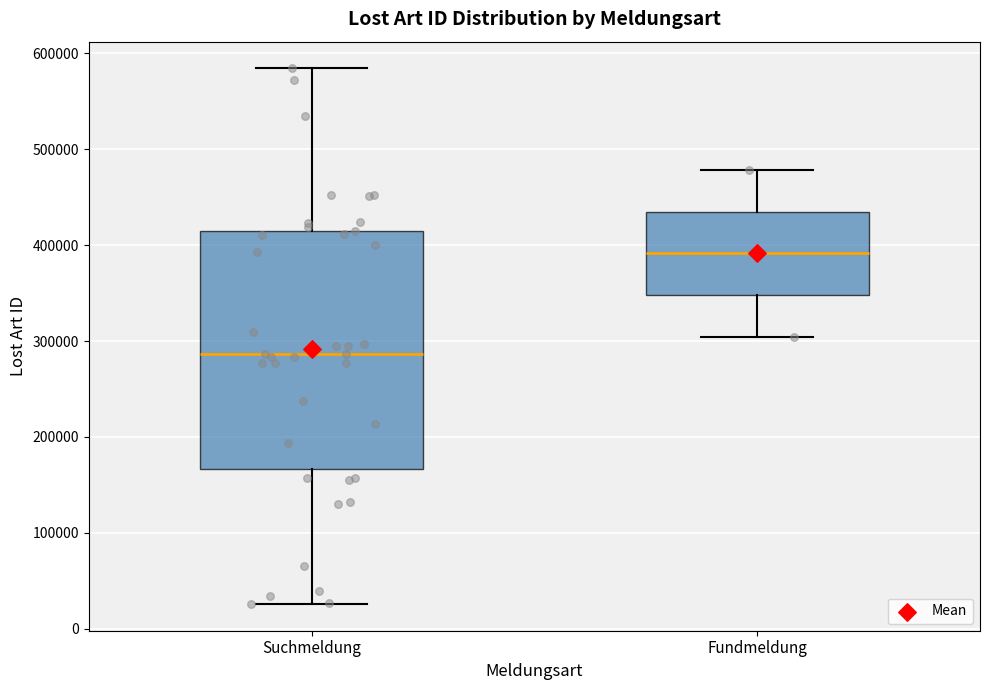

Reading left to right, read every box against the y-axis: the position of its median line, the range the box covers, and the ends of its whiskers. The values are not printed on the chart, so give them approximately, as read against the axis.

Suchmeldung: median 290000, box 170000 to 410000, whiskers 30000 to 580000
Fundmeldung: median 390000, box 350000 to 430000, whiskers 300000 to 480000